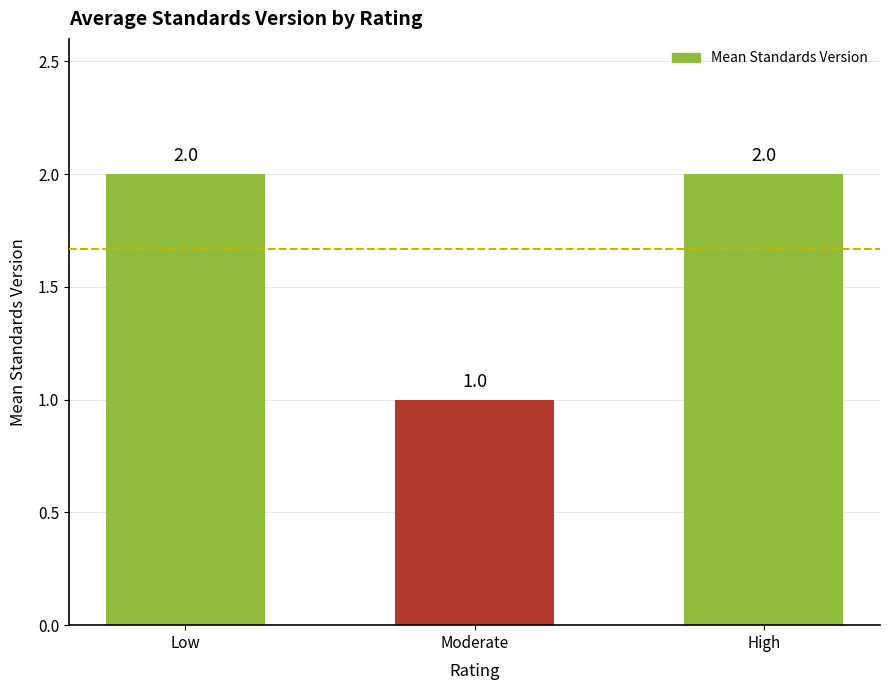

What is the maximum value shown in the chart?

2